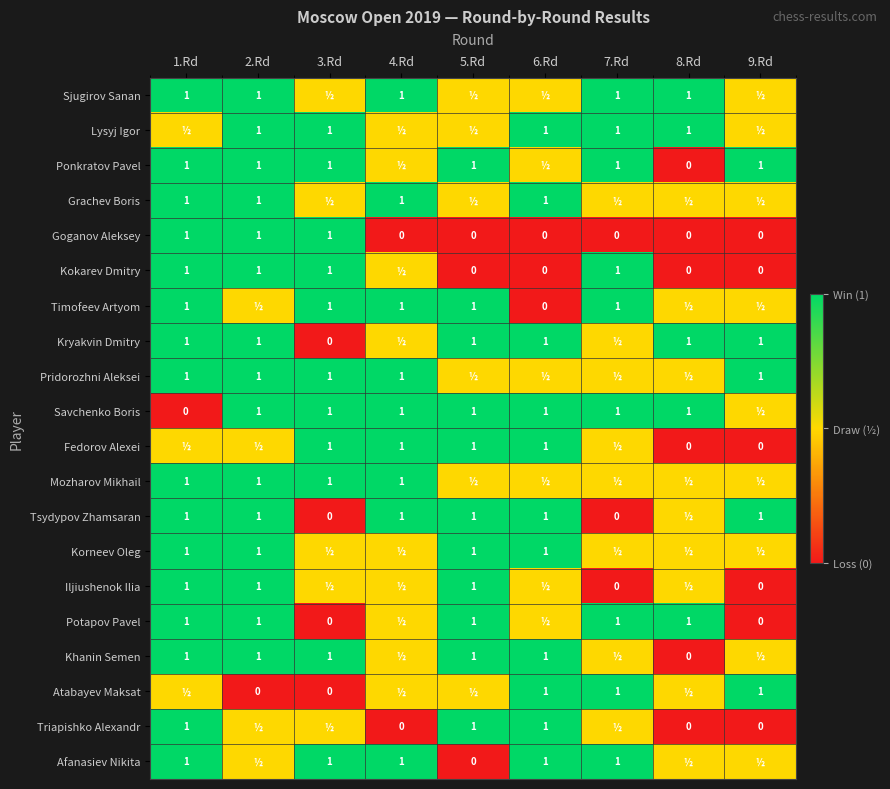

Between 2.Rd and 7.Rd, which is larger?

2.Rd